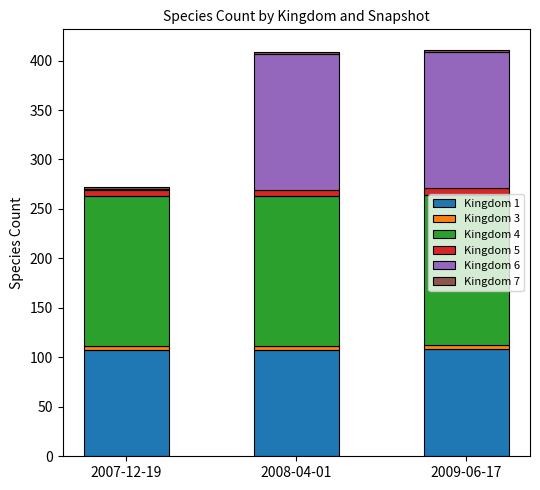

Are the bars grouped side by side (vs. stacked)?

No